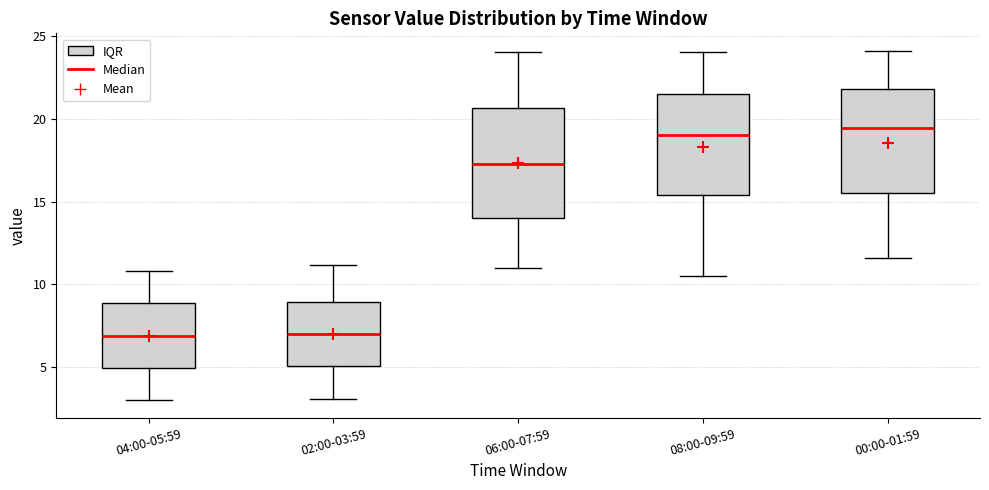

Reading left to right, read every box against the y-axis: the position of its median line, the range the box covers, and the ends of its whiskers. The values are not printed on the chart, so give them approximately, as read against the axis.

04:00-05:59: median 7.0, box 5.0 to 9.0, whiskers 3.0 to 11.0
02:00-03:59: median 7.0, box 5.0 to 9.0, whiskers 3.0 to 11.0
06:00-07:59: median 17.5, box 14.0 to 20.5, whiskers 11.0 to 24.0
08:00-09:59: median 19.0, box 15.5 to 21.5, whiskers 10.5 to 24.0
00:00-01:59: median 19.5, box 15.5 to 22.0, whiskers 11.5 to 24.0